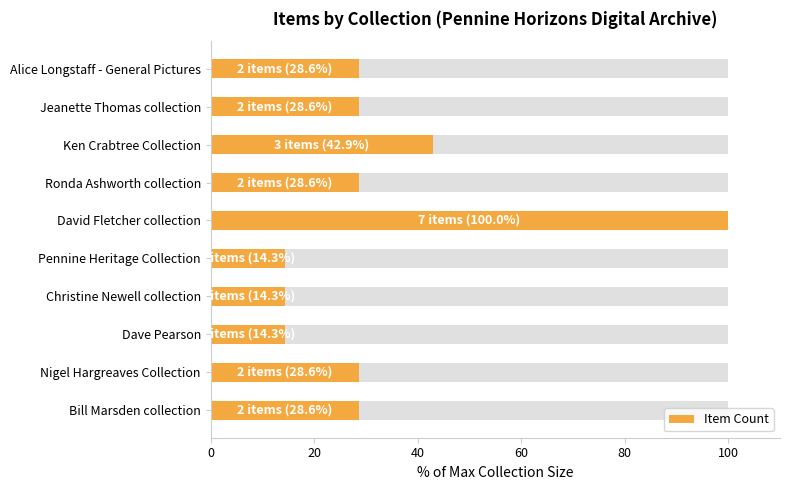

What position from the right is Christine Newell collection?

7